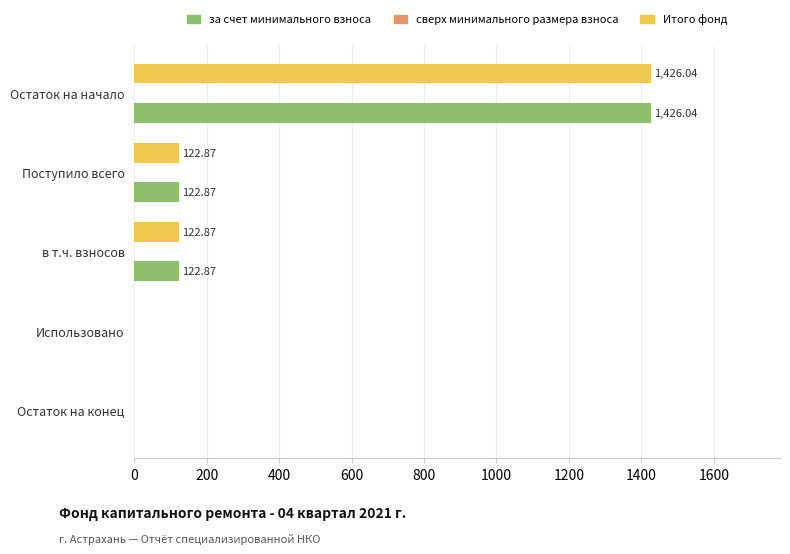

At which category is the sum across all series the highest?

Остаток на начало